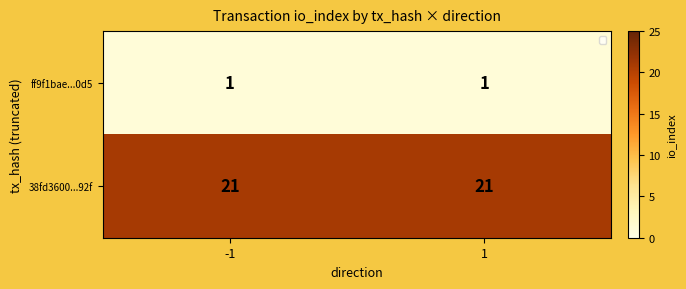

Rank the categories by ff9f1bae...0d5 value from lowest to highest.

-1, 1